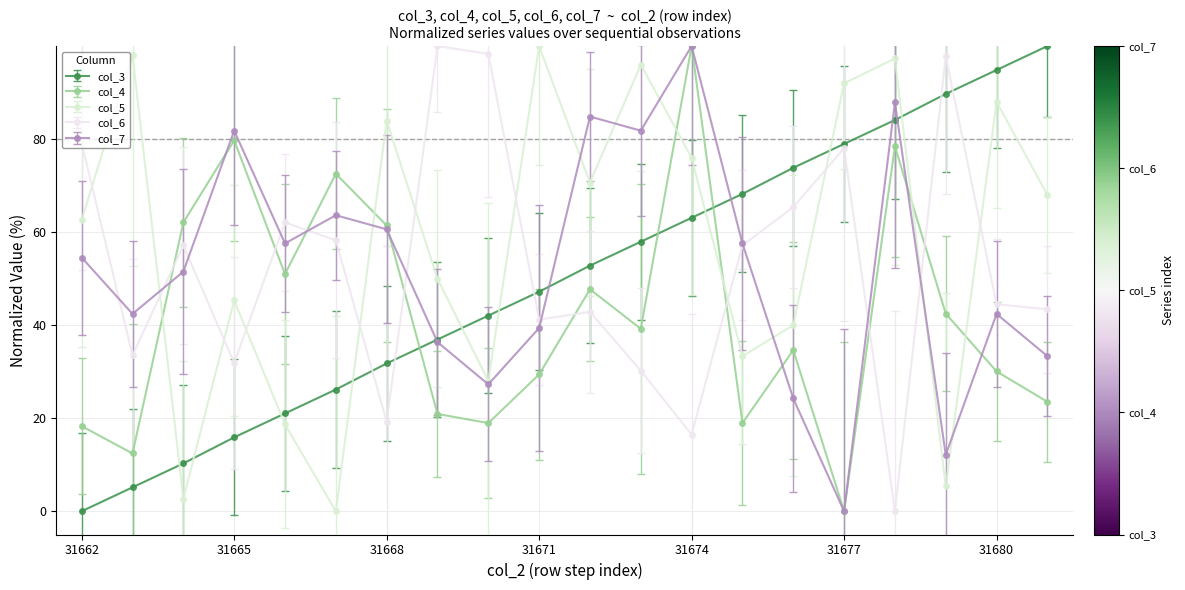

True or false: col_5 and col_3 intersect in this chart.

True